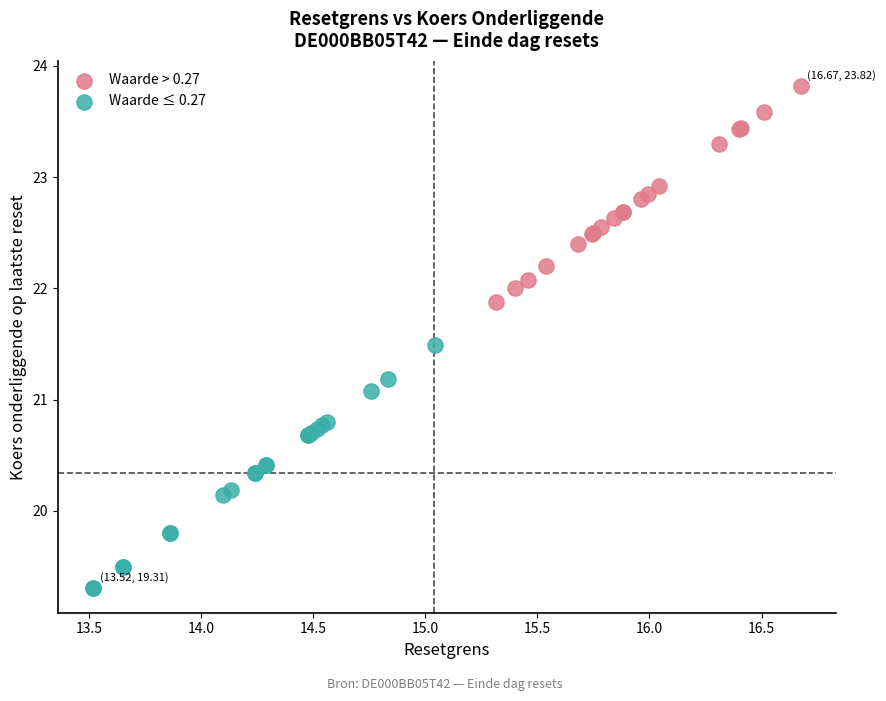

Which series contains the highest Y value?

Waarde > 0.27